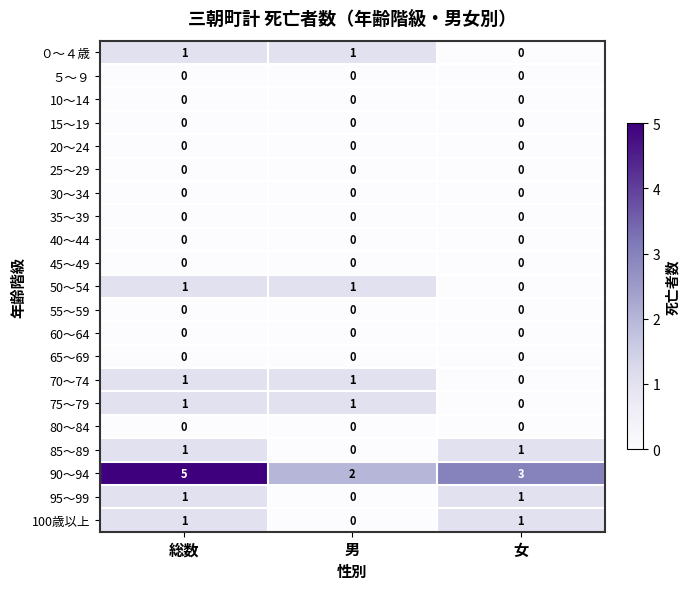

What is the total value across all series at 男?

6